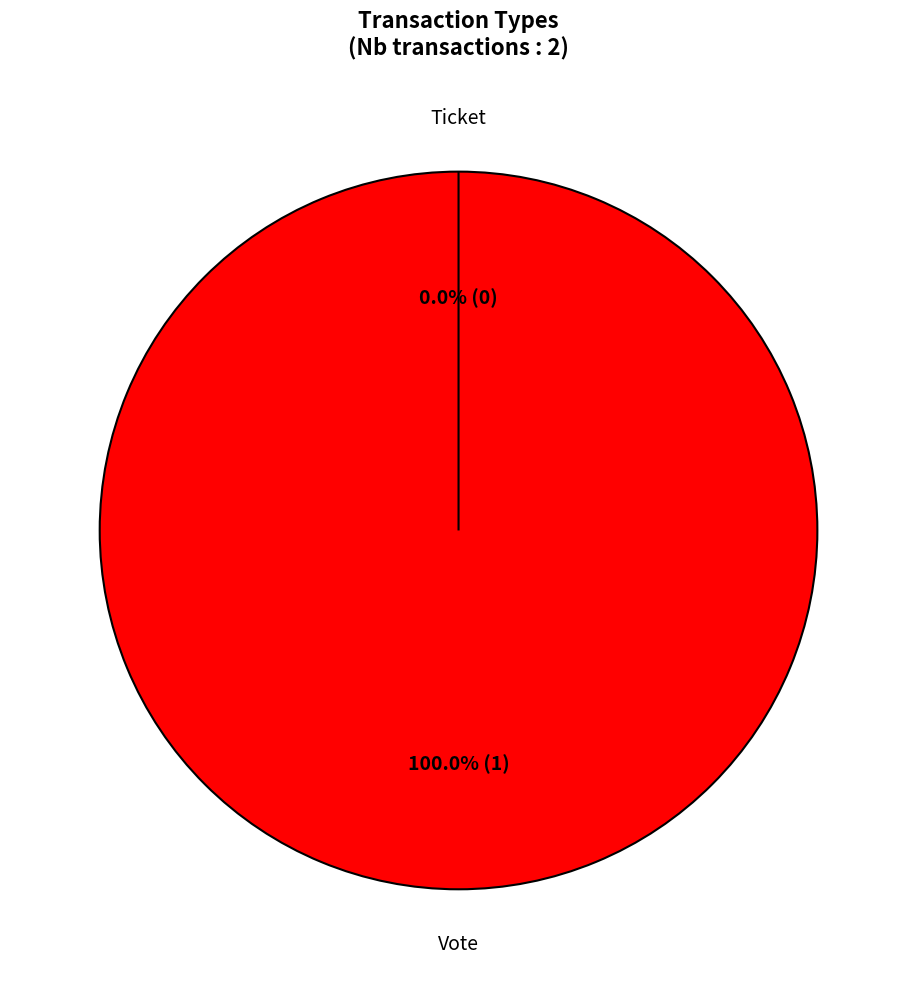

What is the change in value from Vote to Ticket?

-1